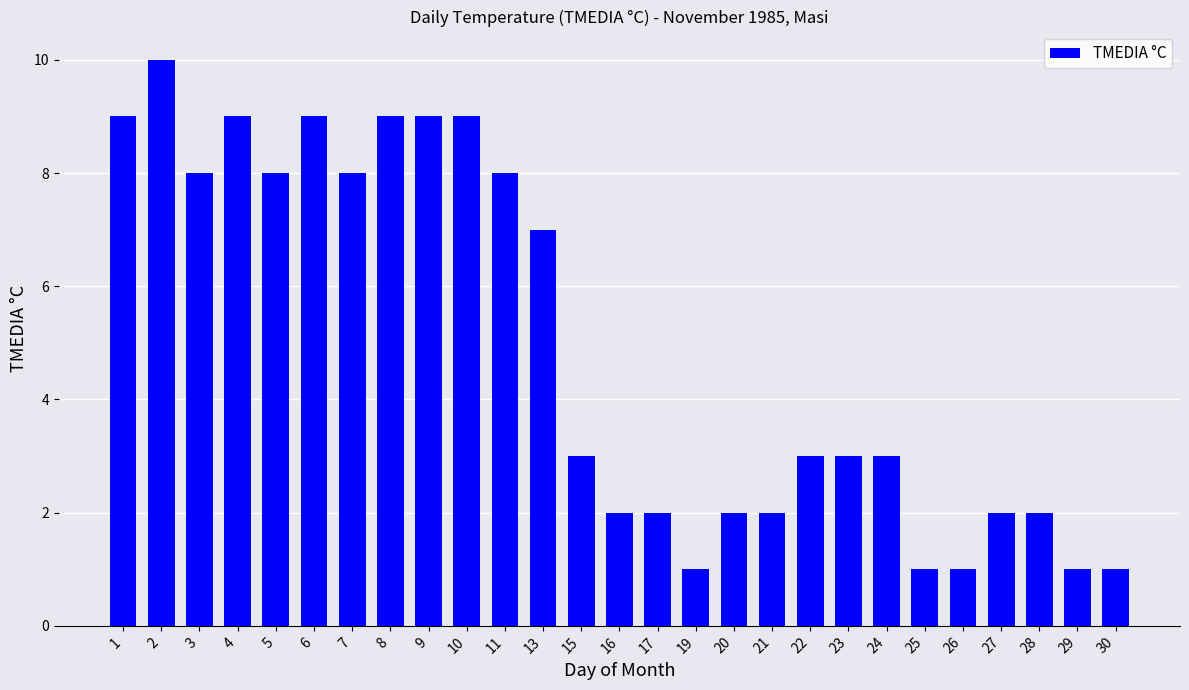

What value does the data have at 16?

2